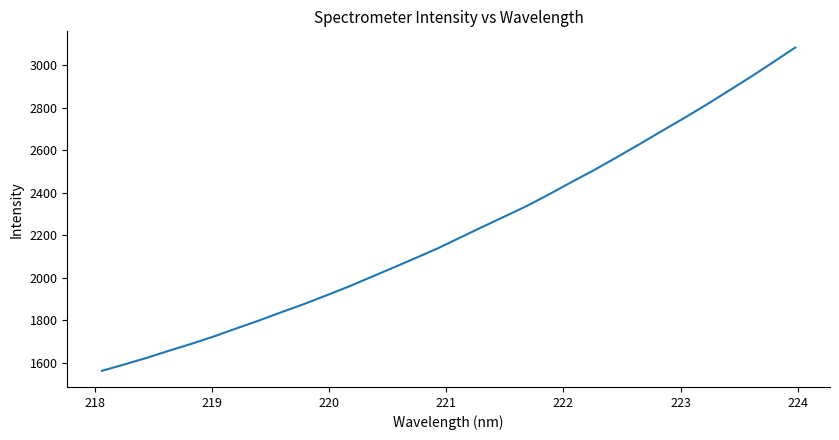

What is the maximum value shown in the chart?

3083.1